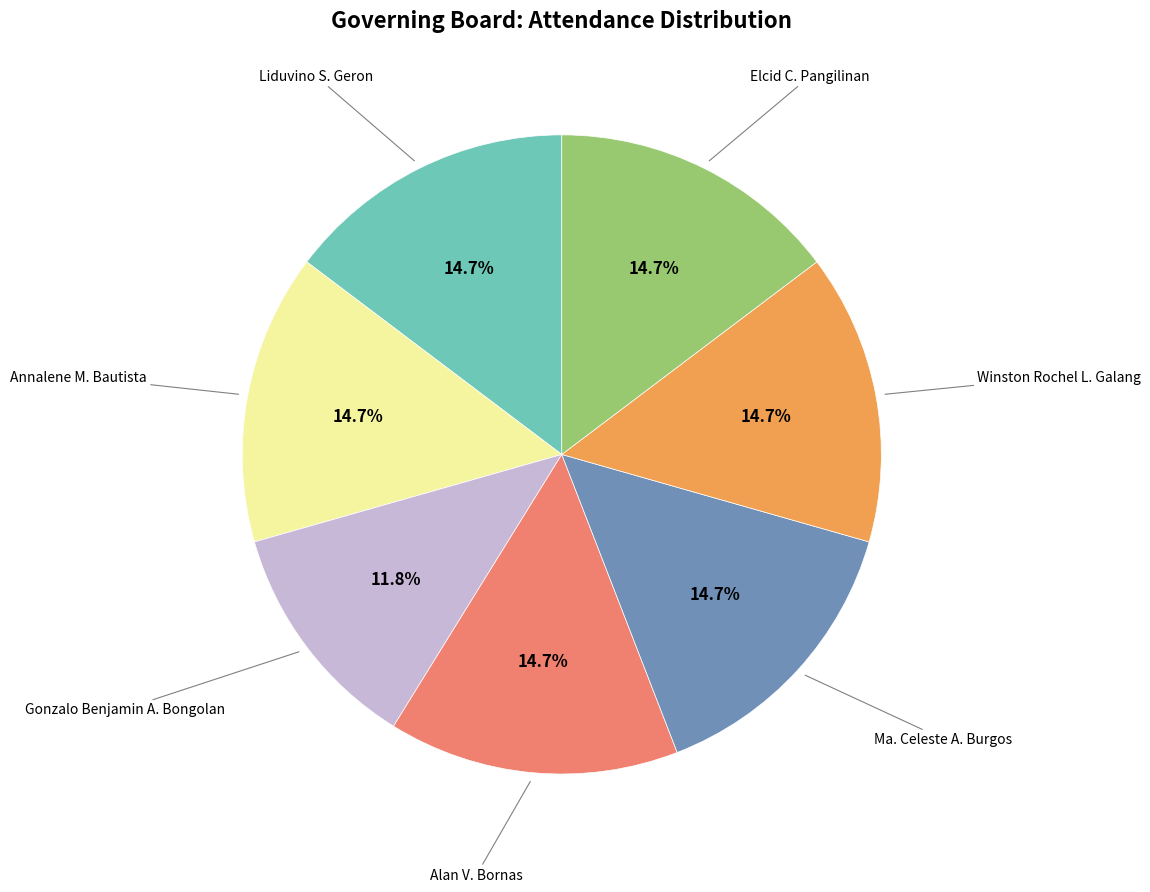

To the nearest percent, what portion does Gonzalo Benjamin A. Bongolan represent?

12%